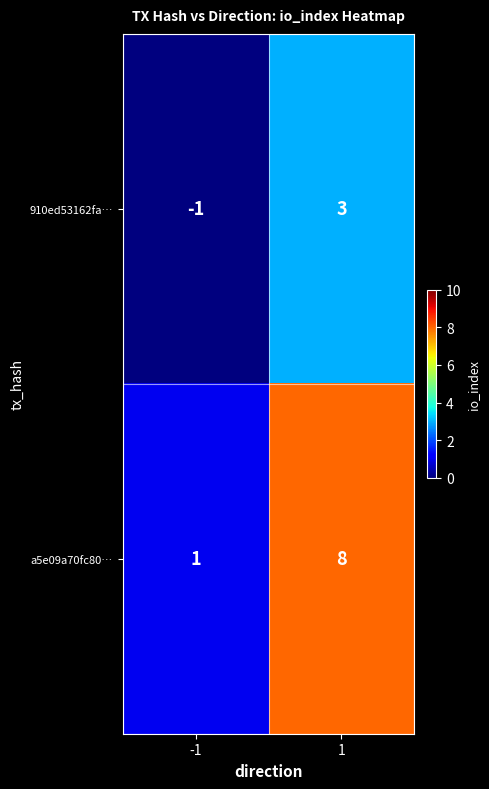

Which series has the largest range (max minus min)?

a5e09a70fc80…